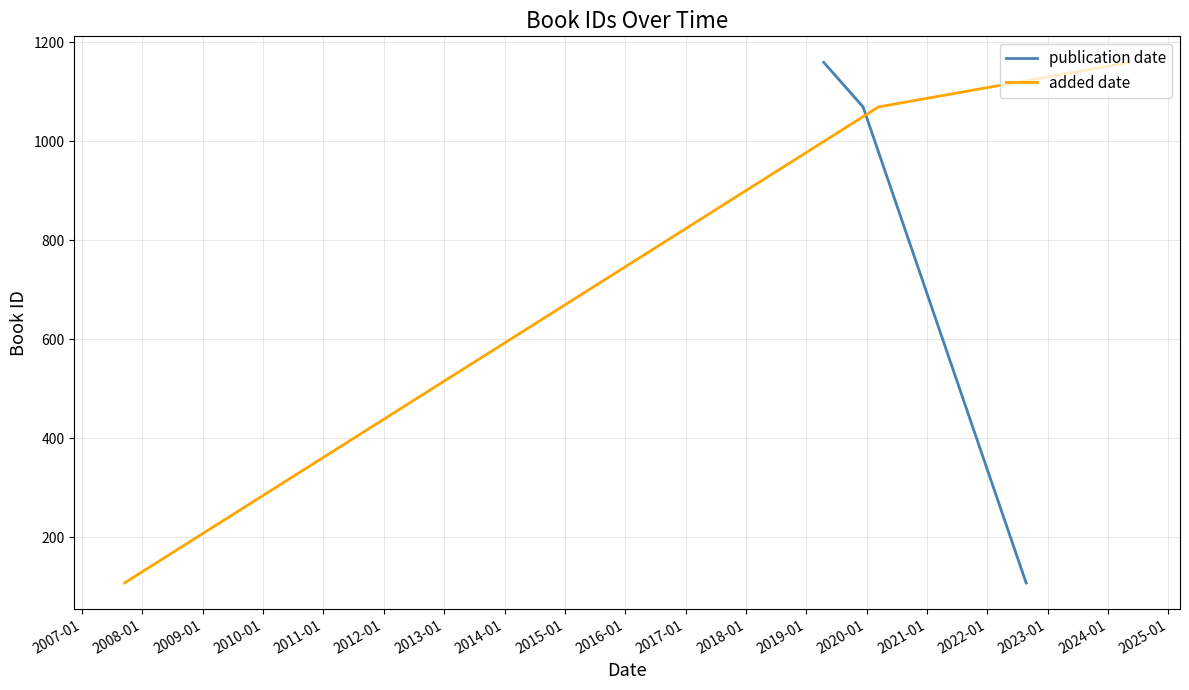

Count the number of categories in the chart.

3